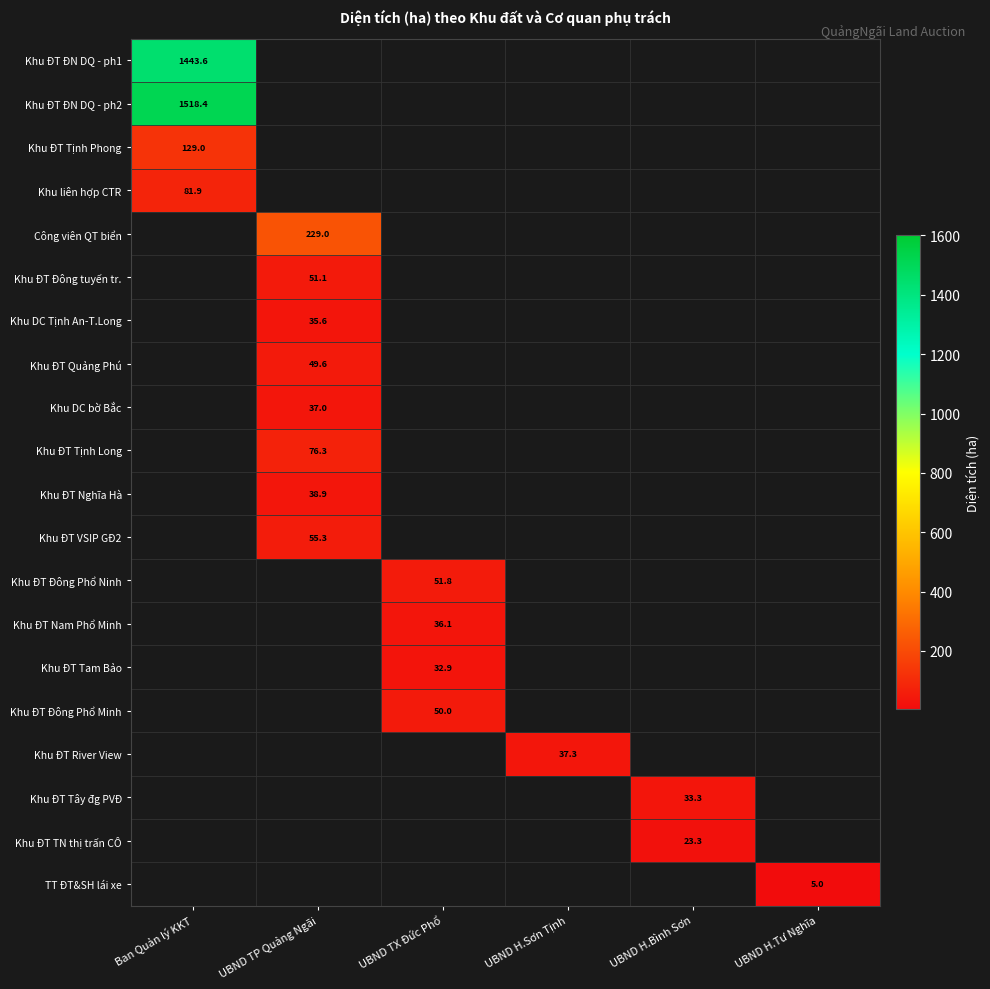

Is it true that Khu ĐT Đông Phổ Ninh equals 16.6 at UBND TX Đức Phổ?

False